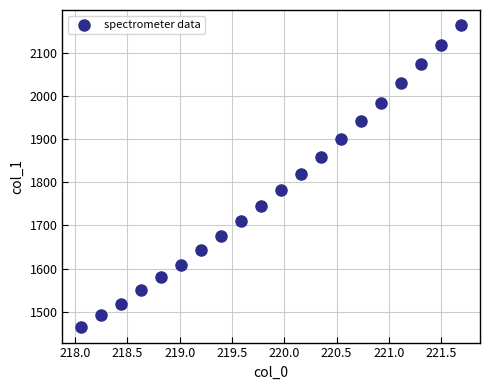

What is the range of Y values (max minus min)?

699.8